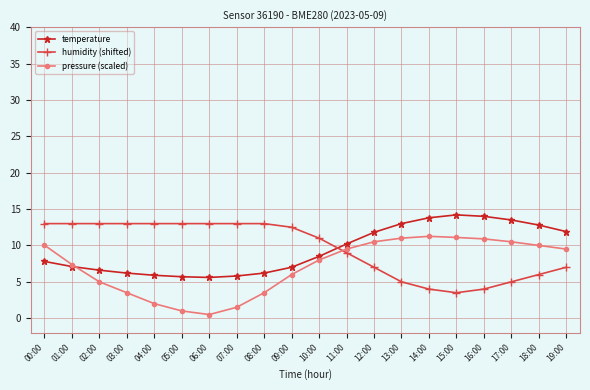

True or false: temperature has more than 0 interior local peaks.

True